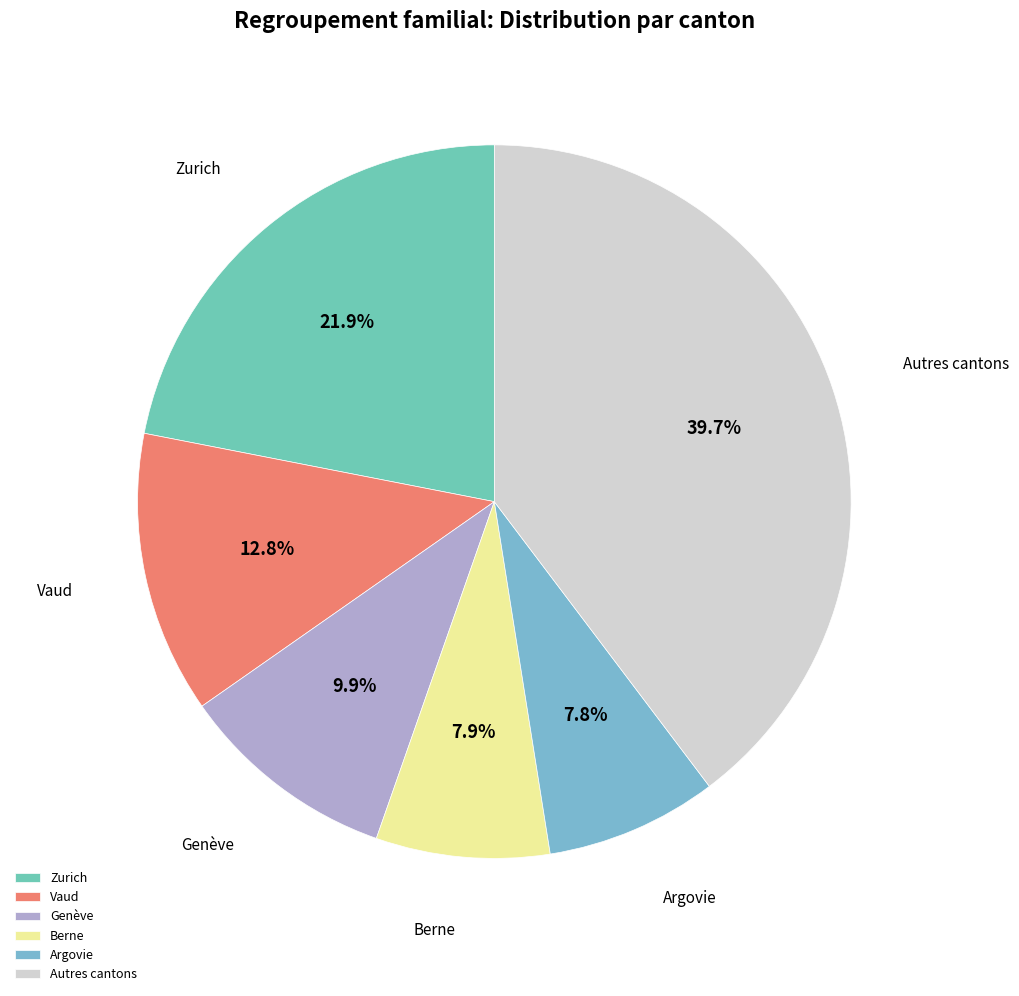

Between Berne and Vaud, which is larger?

Vaud